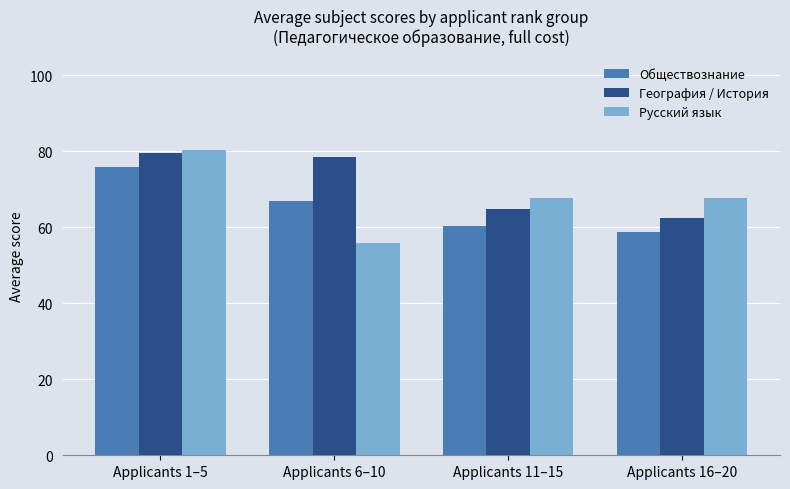

What is the maximum value shown in the chart?

80.4